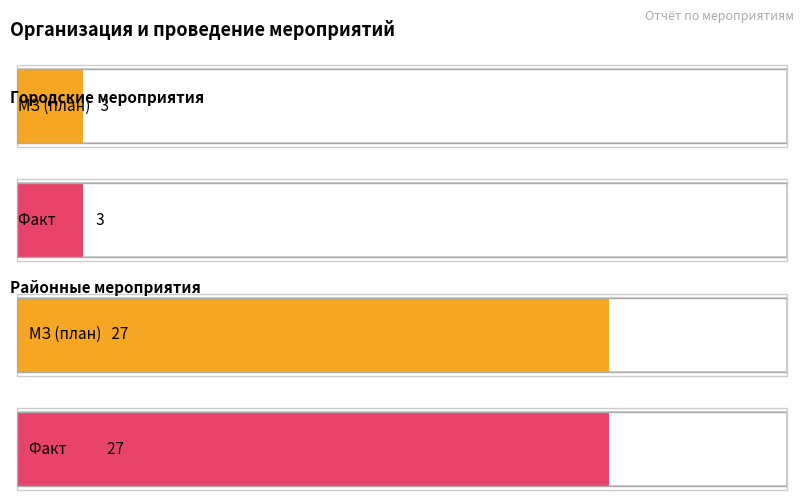

True or false: Районные has a value of 16 at 1.

False